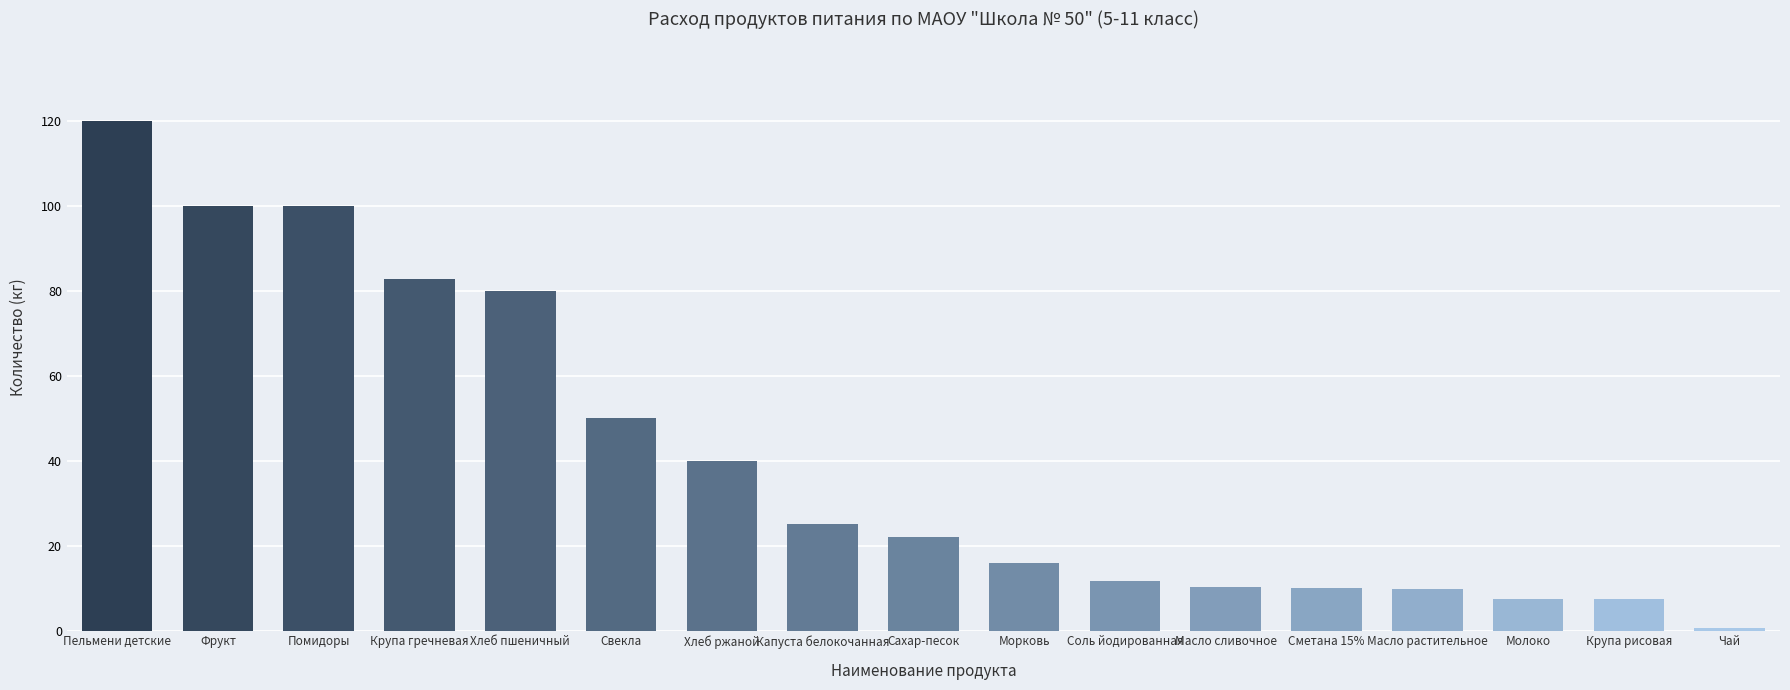

Is it true that the value at Крупа гречневая is 141.8?

False